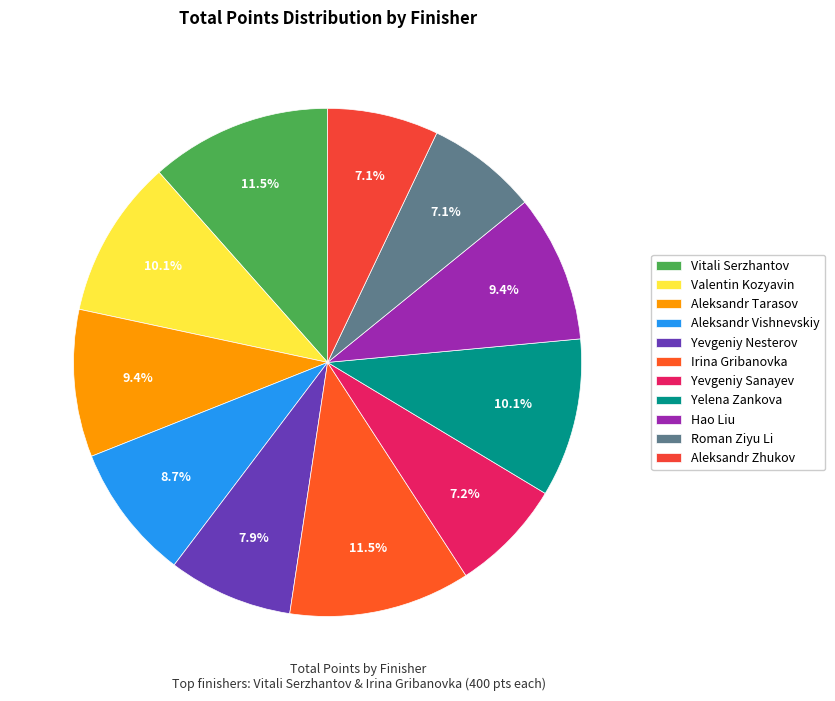

Does any single category account for the majority?

No